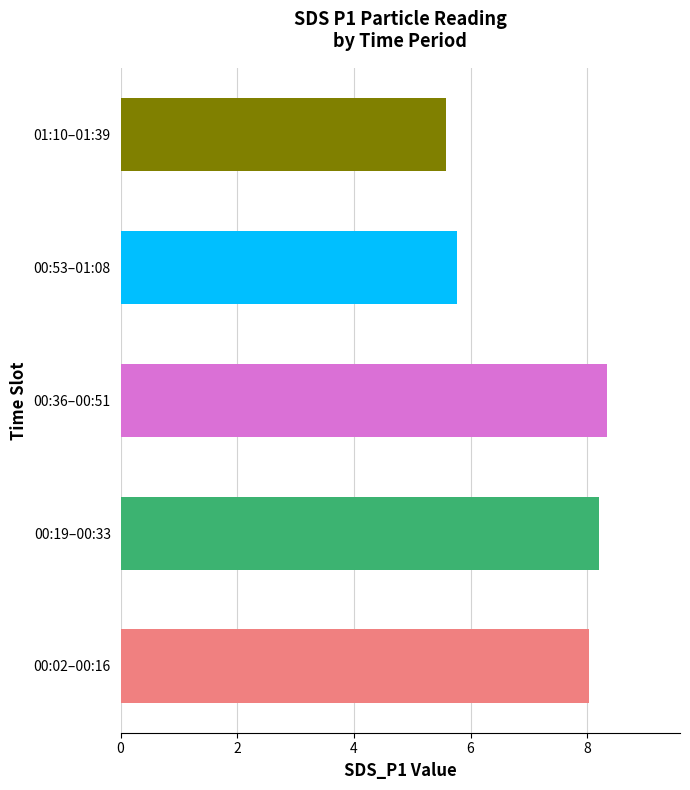

Between 00:19–00:33 and 01:10–01:39, which is larger?

00:19–00:33